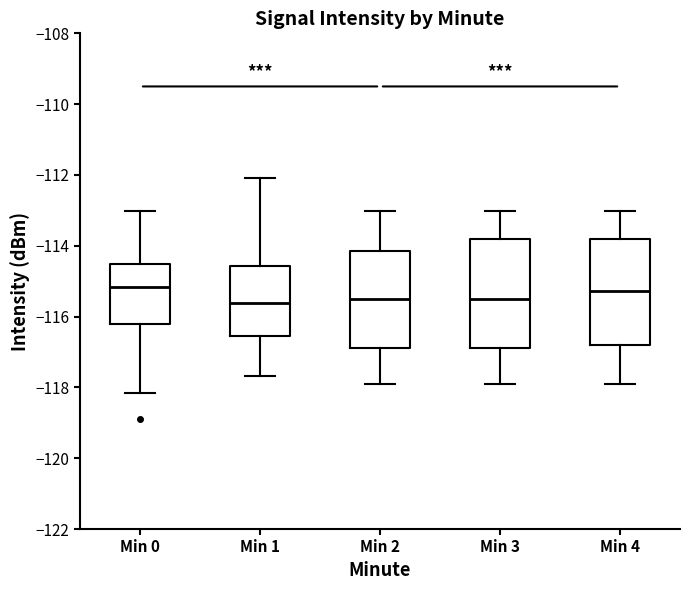

Where is the upper edge of the box for Min 3 on the y-axis? The values are not printed on the chart, so give them approximately, as read against the axis.

-113.8